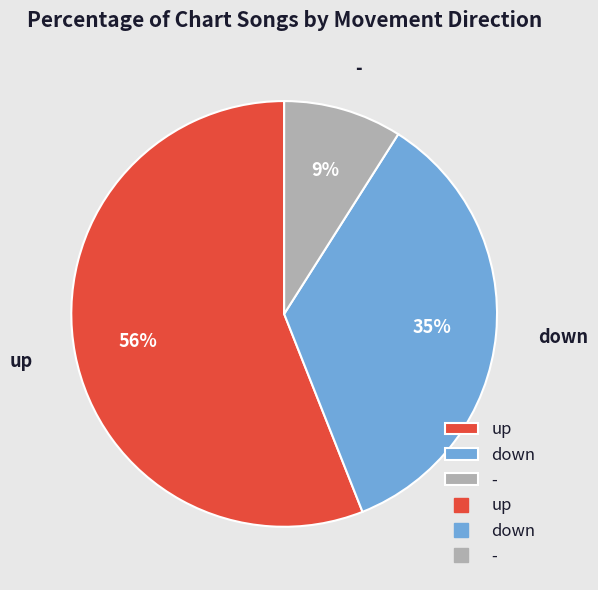

Combined, do - and up account for over 50%?

Yes